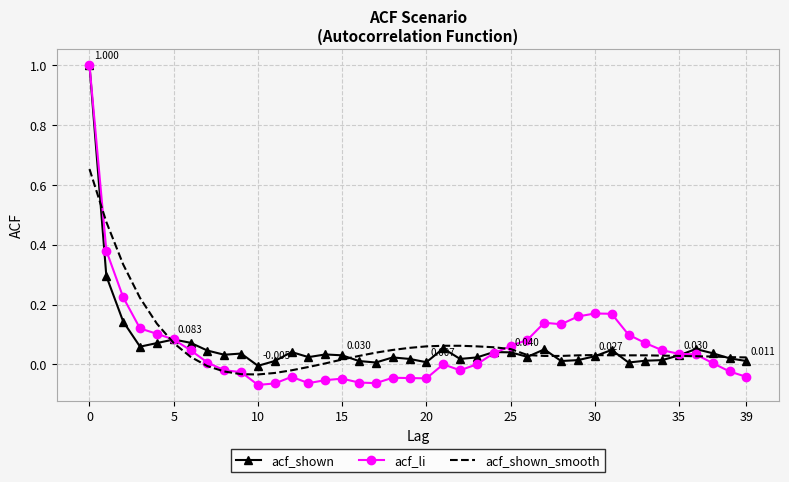

Which series has the widest spread of values?

acf_li